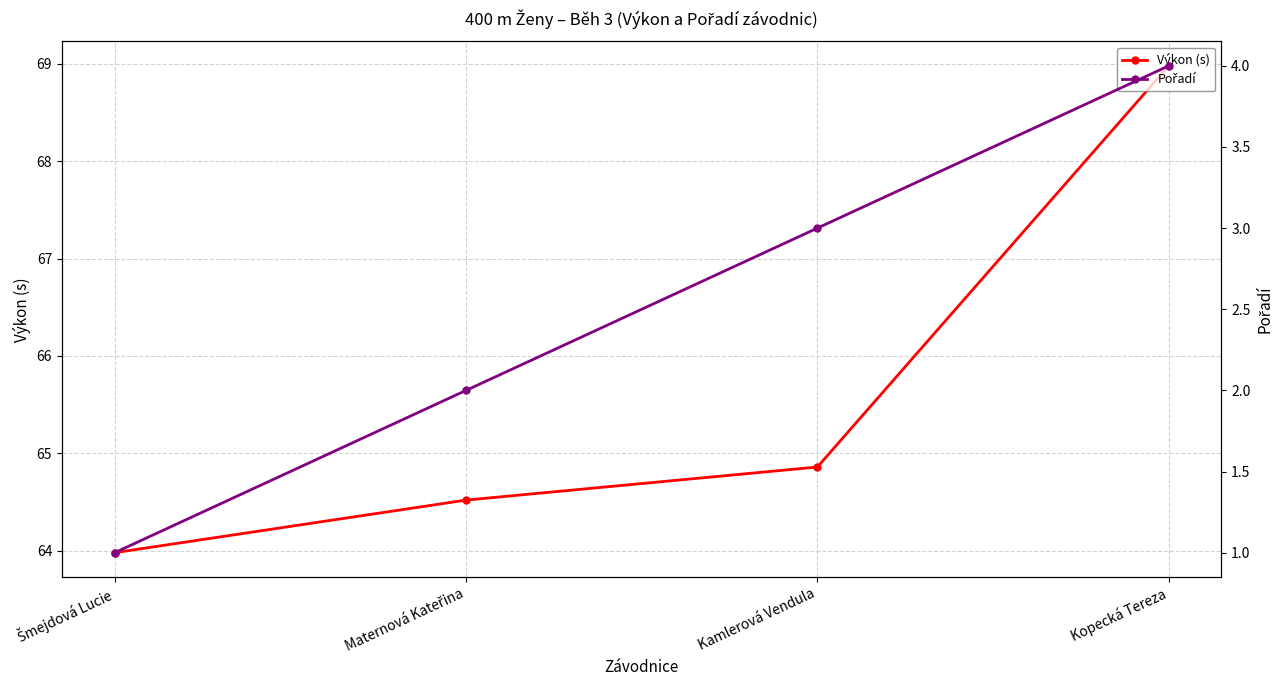

At which label does Pořadí first exceed 3?

Kopecká Tereza